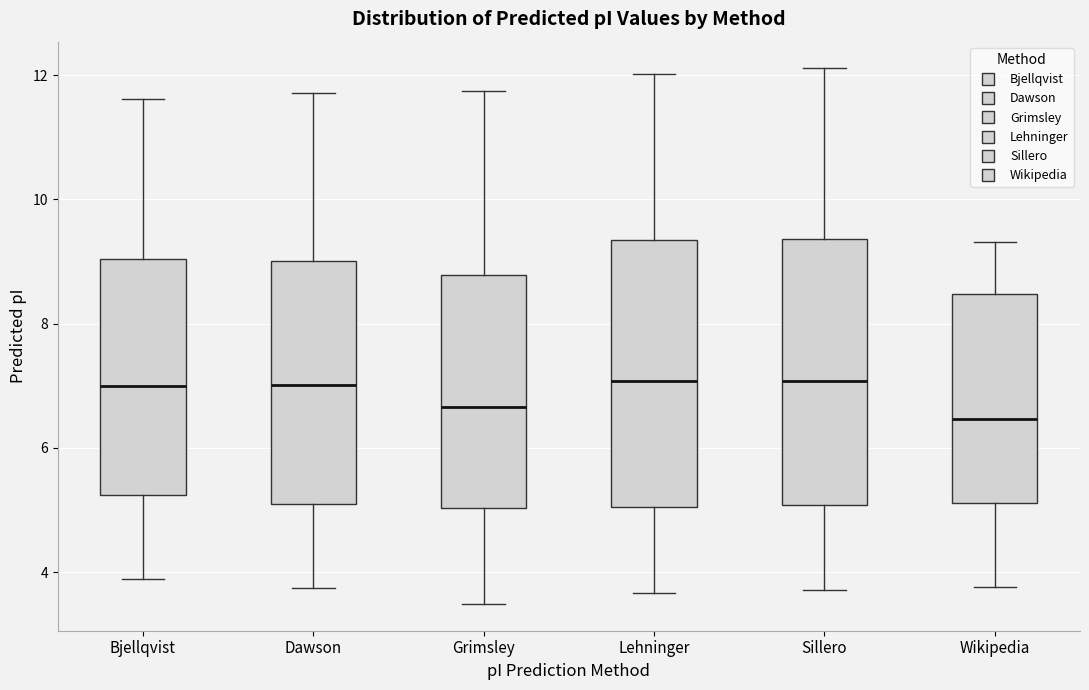

Where does the lower whisker of the box for Lehninger end on the y-axis? The values are not printed on the chart, so give them approximately, as read against the axis.

3.6